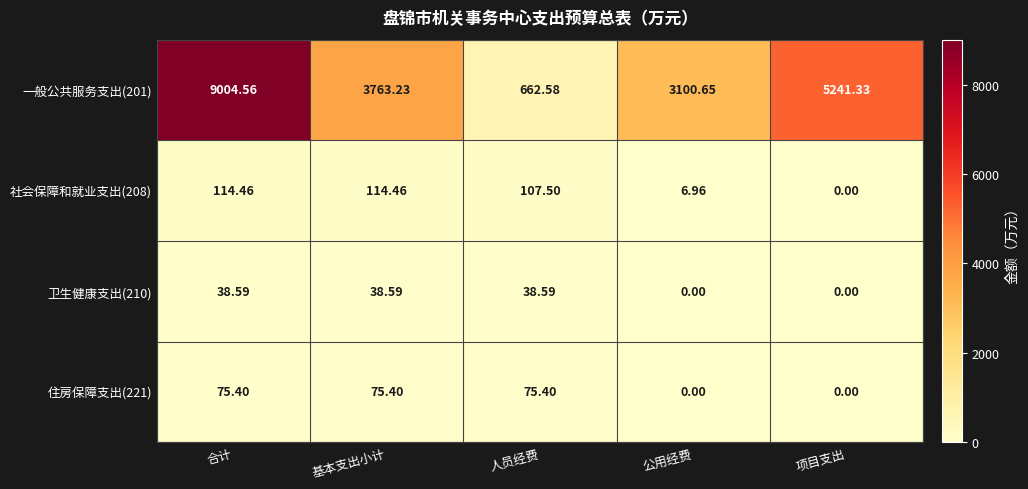

Where is 一般公共服务支出(201) nearest to the value 4833?

项目支出